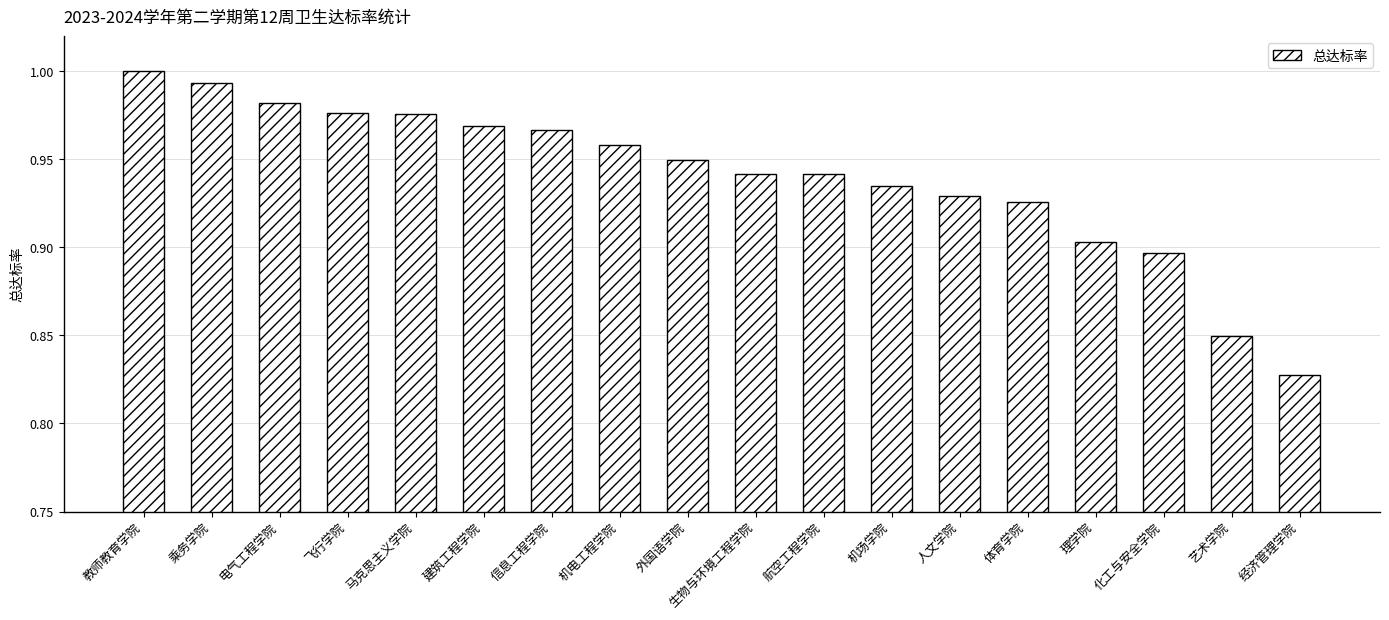

Which label corresponds to the largest value in the chart?

教师教育学院